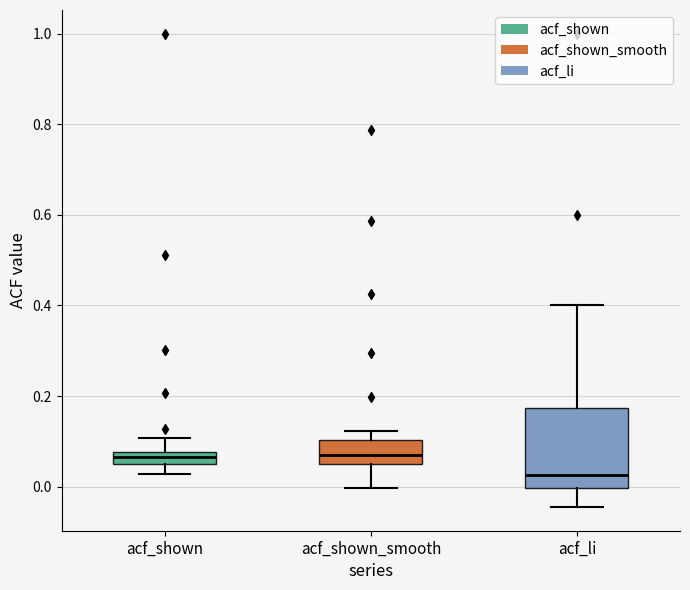

Where is the upper edge of the box for acf_shown_smooth on the y-axis? The values are not printed on the chart, so give them approximately, as read against the axis.

0.10